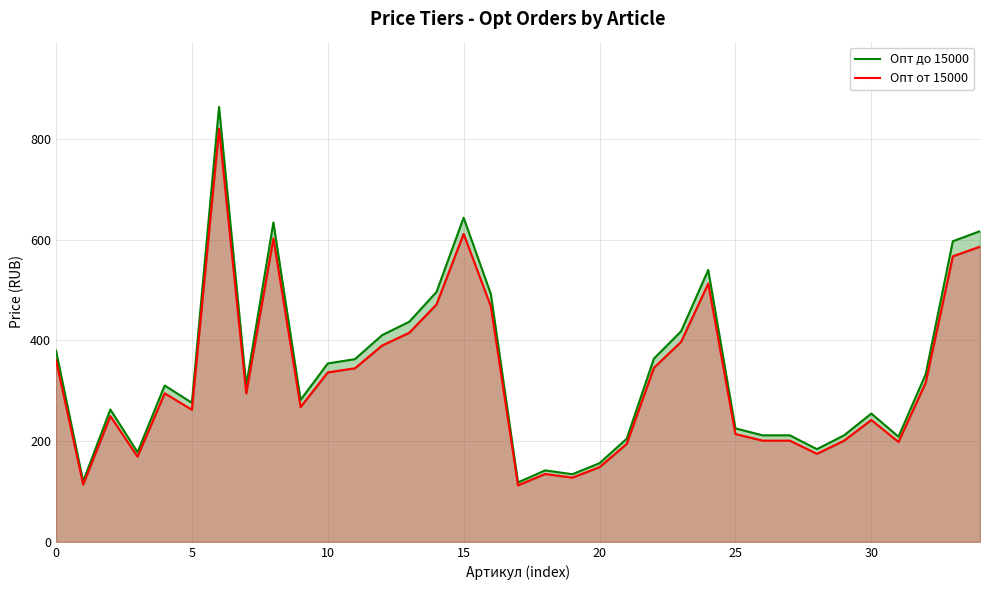

How many distinct data groups are displayed?

2